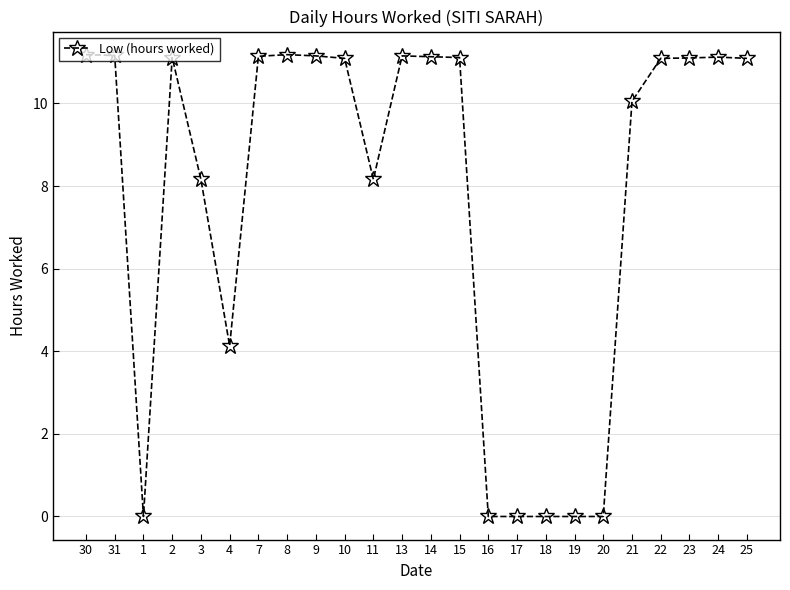

At which category does the data reach its first local valley?

1